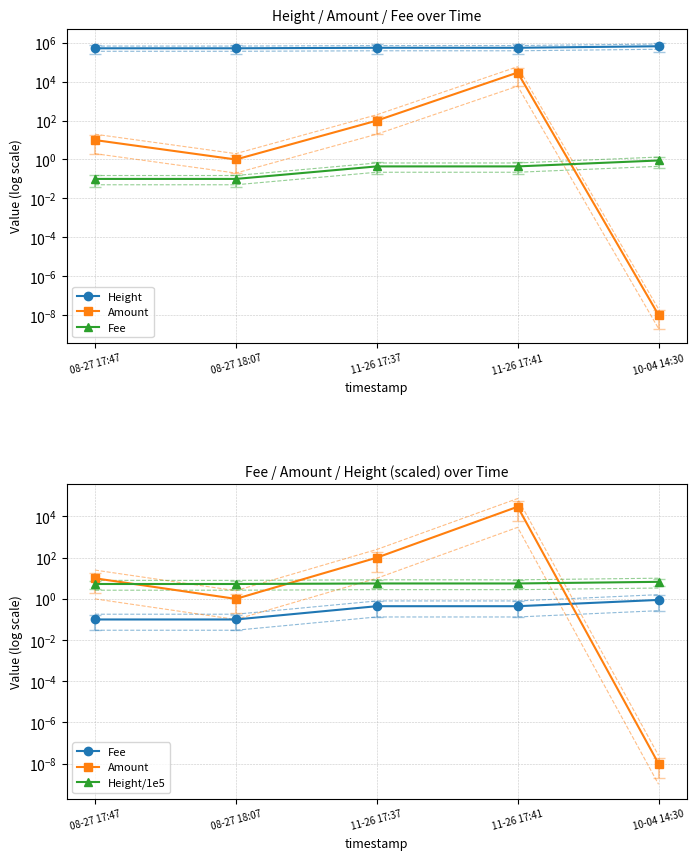

What are all the series names shown in the legend?

Height, Amount, Fee, Height/1e5